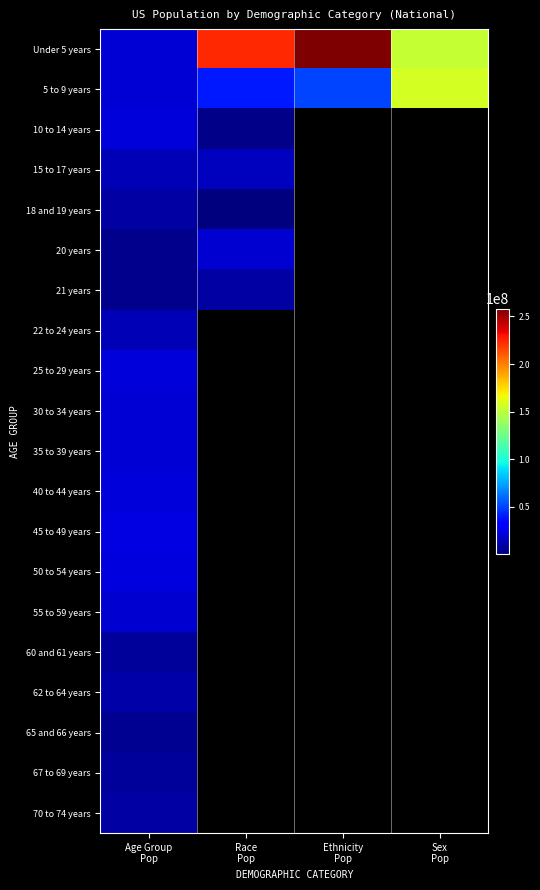

Rank the series by their maximum value, from lowest to highest.

65 and 66 years, 60 and 61 years, 67 to 69 years, 21 years, 18 and 19 years, 70 to 74 years, 62 to 64 years, 22 to 24 years, 15 to 17 years, 20 years, 55 to 59 years, 30 to 34 years, 35 to 39 years, 10 to 14 years, 40 to 44 years, 25 to 29 years, 50 to 54 years, 45 to 49 years, 5 to 9 years, Under 5 years